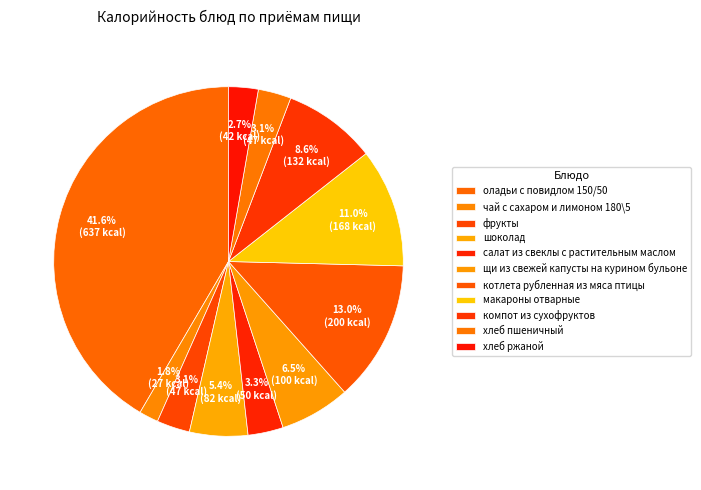

Is щи из свежей капусты на курином бульоне the majority of the pie?

No